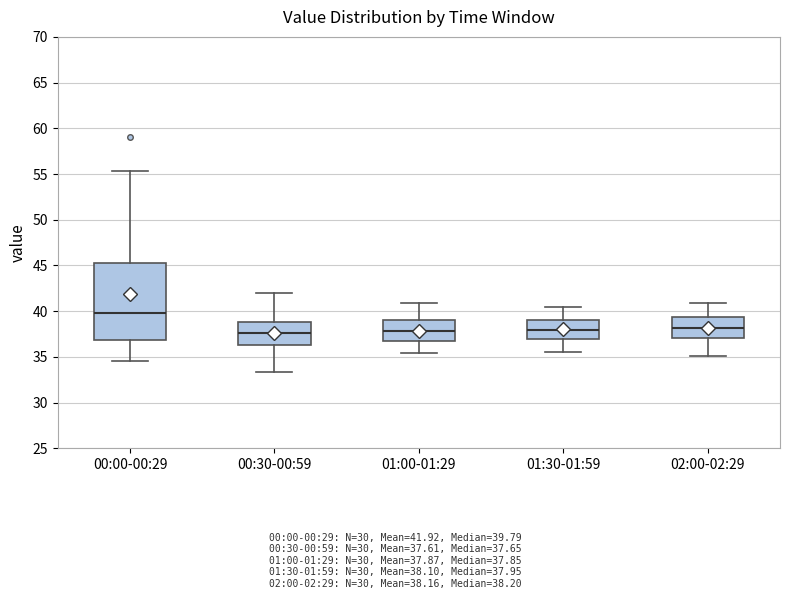

Reading left to right, read every box against the y-axis: the position of its median line, the range the box covers, and the ends of its whiskers. The values are not printed on the chart, so give them approximately, as read against the axis.

00:00-00:29: median 40.0, box 37.0 to 45.5, whiskers 34.5 to 55.5
00:30-00:59: median 37.5, box 36.5 to 39.0, whiskers 33.5 to 42.0
01:00-01:29: median 38.0, box 36.5 to 39.0, whiskers 35.5 to 41.0
01:30-01:59: median 38.0, box 37.0 to 39.0, whiskers 35.5 to 40.5
02:00-02:29: median 38.0, box 37.0 to 39.5, whiskers 35.0 to 41.0